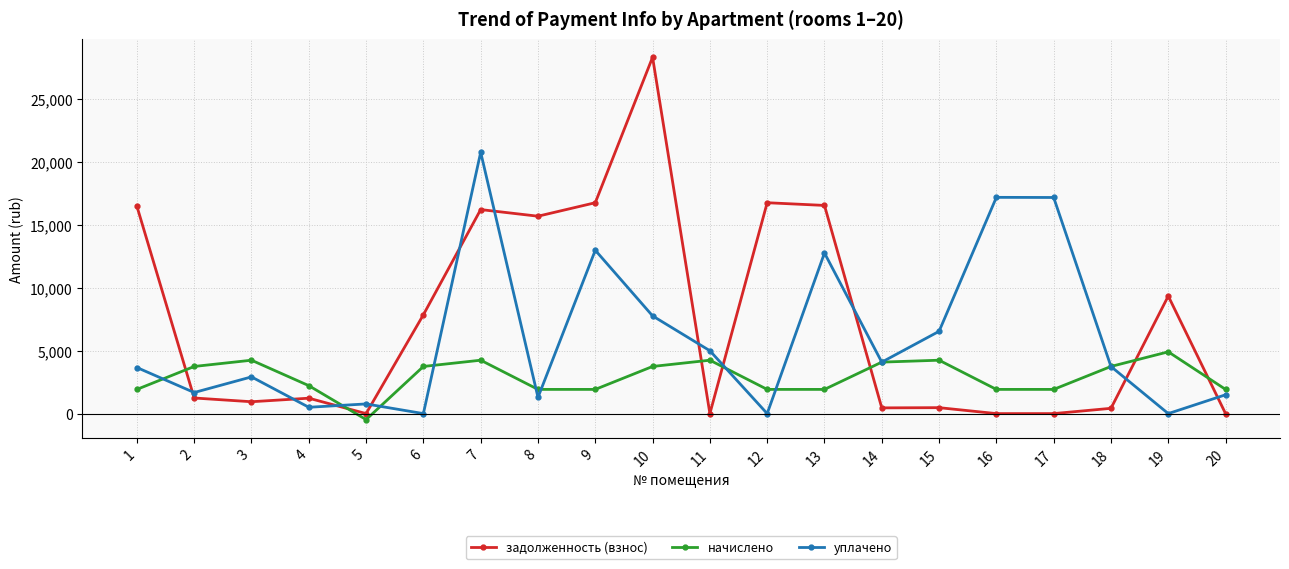

At 20, list the series in order from smallest to largest.

задолженность (взнос), уплачено, начислено